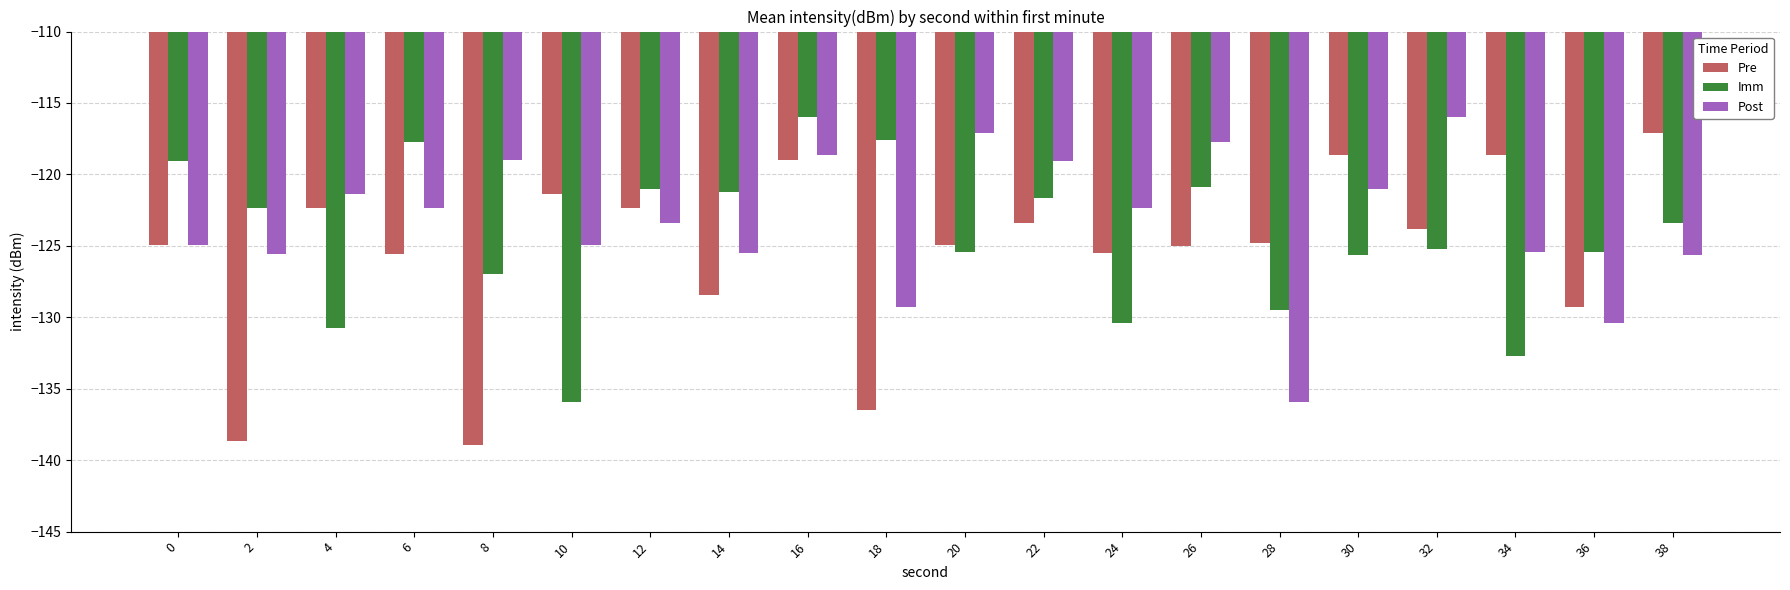

At 18, list the series in order from largest to smallest.

Imm, Post, Pre